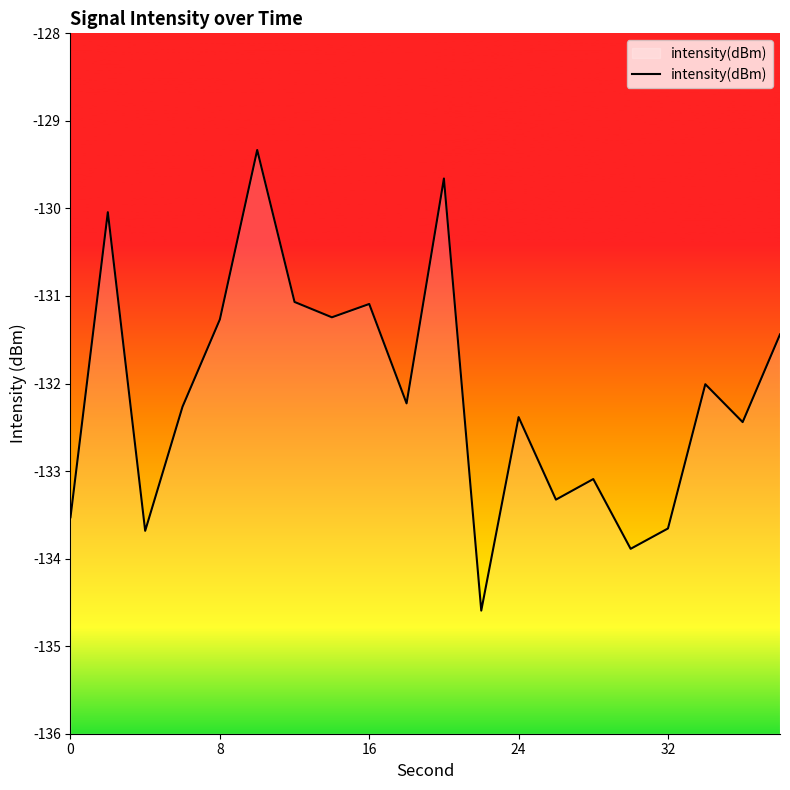

Reading right to left, what are all the values shown in this chart?

-131.4	-132.4	-132.0	-133.7	-133.9	-133.1	-133.3	-132.4	-134.6	-129.7	-132.2	-131.1	-131.2	-131.1	-129.3	-131.3	-132.3	-133.7	-130.0	-133.5